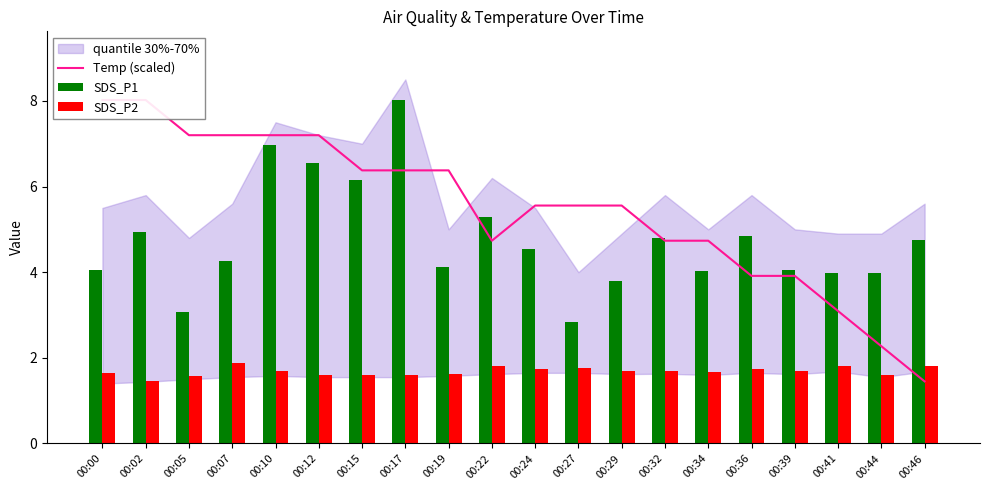

At which label does Temp (scaled) reach its minimum?

00:46